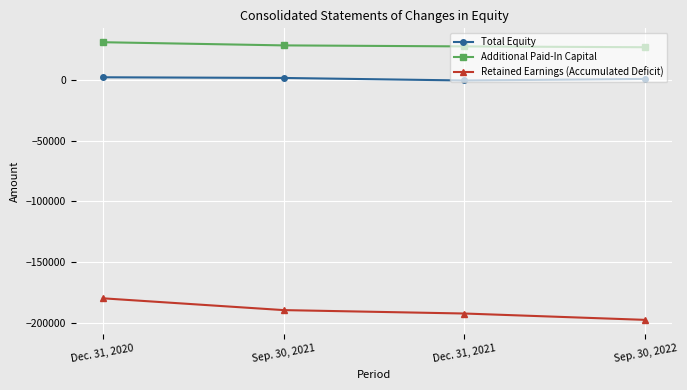

What is the minimum value shown in the chart?

-197799